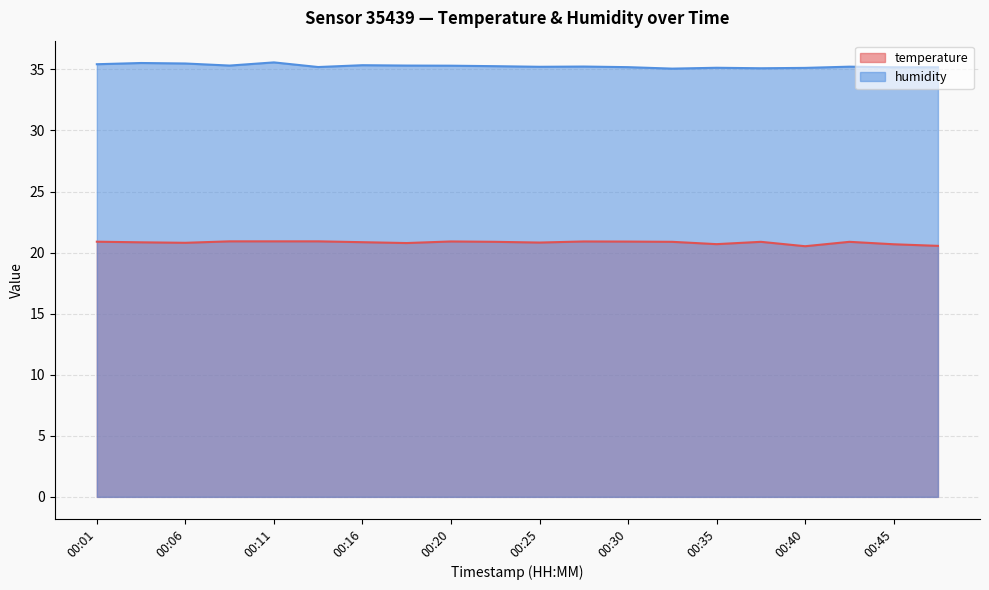

True or false: humidity has a value of 18.5 at 00:13.

False